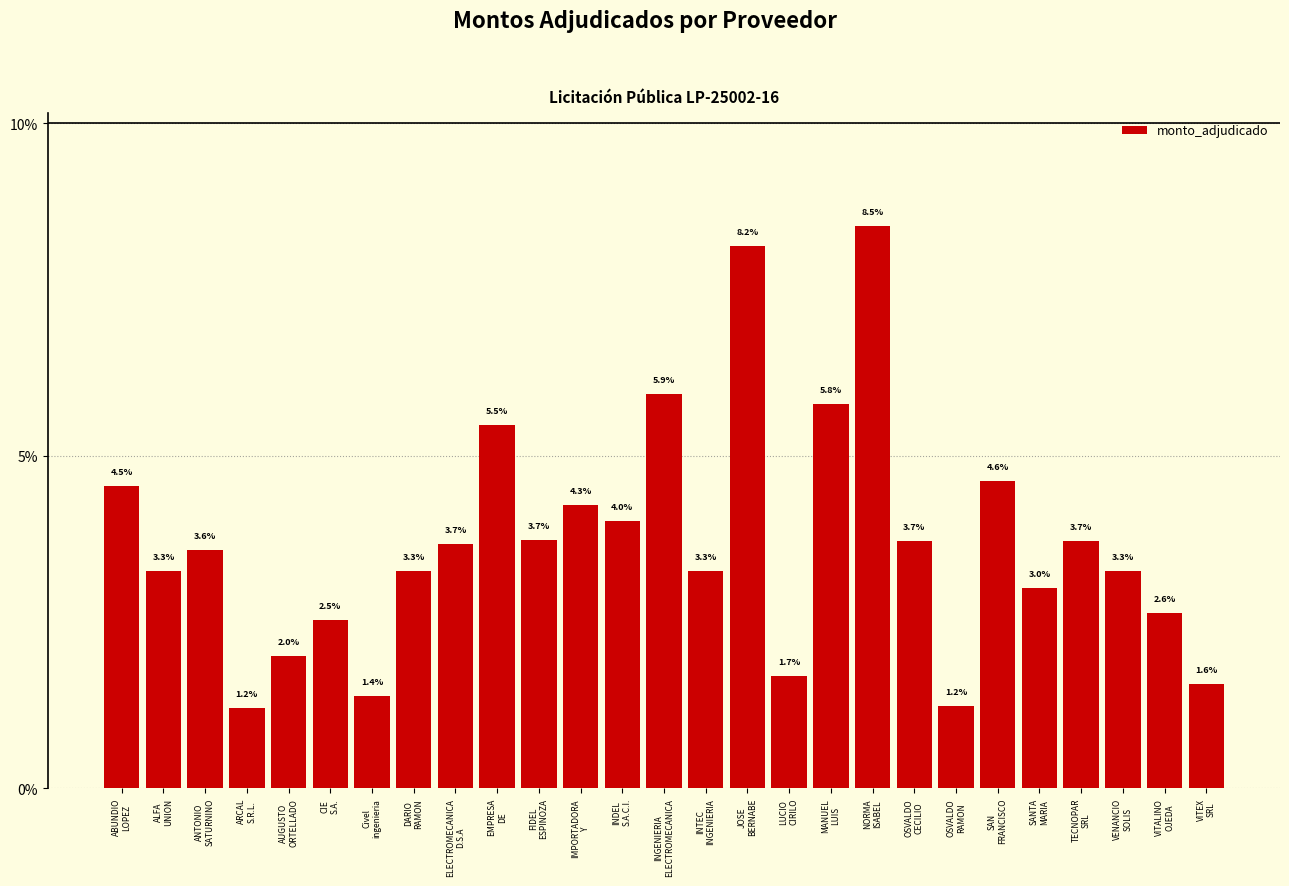

Reading left to right, extract all data points from this chart.

ABUNDIO
LOPEZ=4.5	ALFA
UNION=3.3	ANTONIO
SATURNINO=3.6	ARCAL
S.R.L.=1.2	AUGUSTO
ORTELLADO=2.0	CIE
S.A.=2.5	Civel
ingenieria=1.4	DARIO
RAMON=3.3	ELECTROMECANICA
D.S.A=3.7	EMPRESA
DE=5.5	FIDEL
ESPINOZA=3.7	IMPORTADORA
Y=4.3	INDEL
S.A.C.I.=4.0	INGENIERIA
ELECTROMECANICA=5.9	INTEC
INGENIERIA=3.3	JOSE
BERNABE=8.2	LUCIO
CIRILO=1.7	MANUEL
LUIS=5.8	NORMA
ISABEL=8.5	OSVALDO
CECILIO=3.7	OSVALDO
RAMON=1.2	SAN
FRANCISCO=4.6	SANTA
MARIA=3.0	TECNOPAR
SRL=3.7	VENANCIO
SOLIS=3.3	VITALINO
OJEDA=2.6	VITEX
SRL=1.6